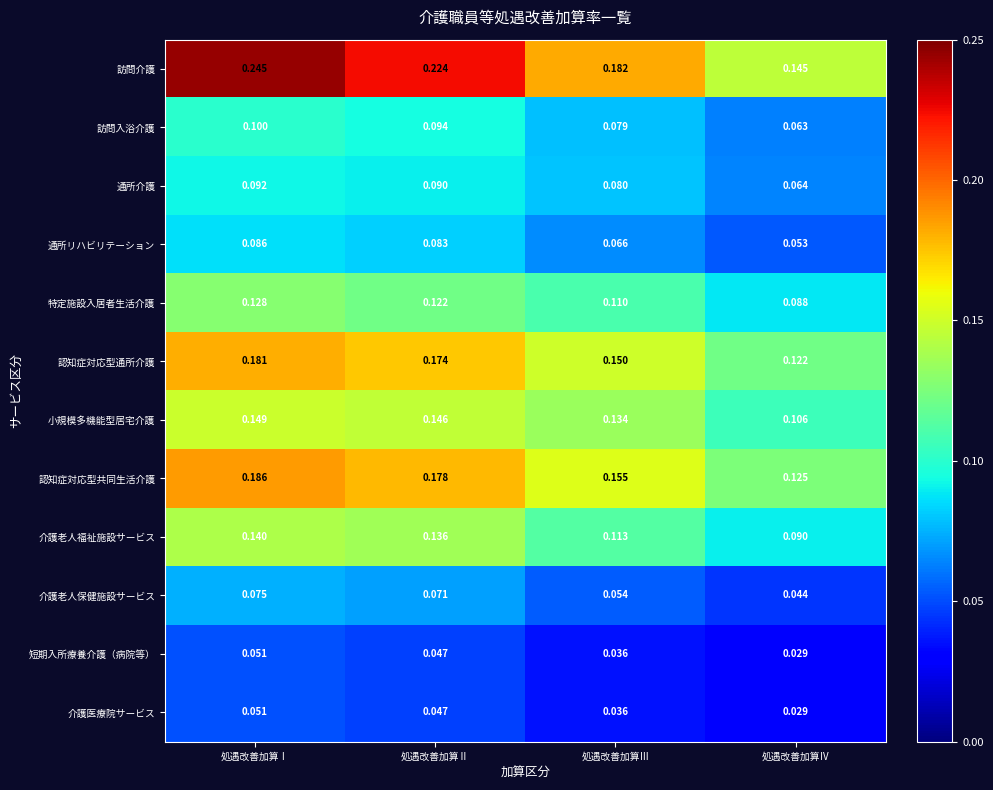

Which series changed the most between 処遇改善加算Ⅰ and 処遇改善加算Ⅳ?

訪問介護